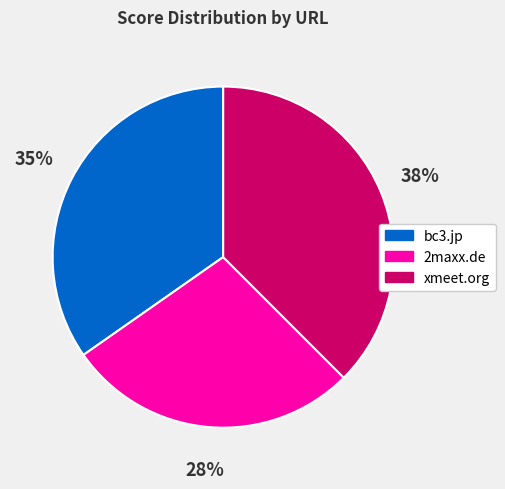

Between xmeet.org and 2maxx.de, which is larger?

xmeet.org